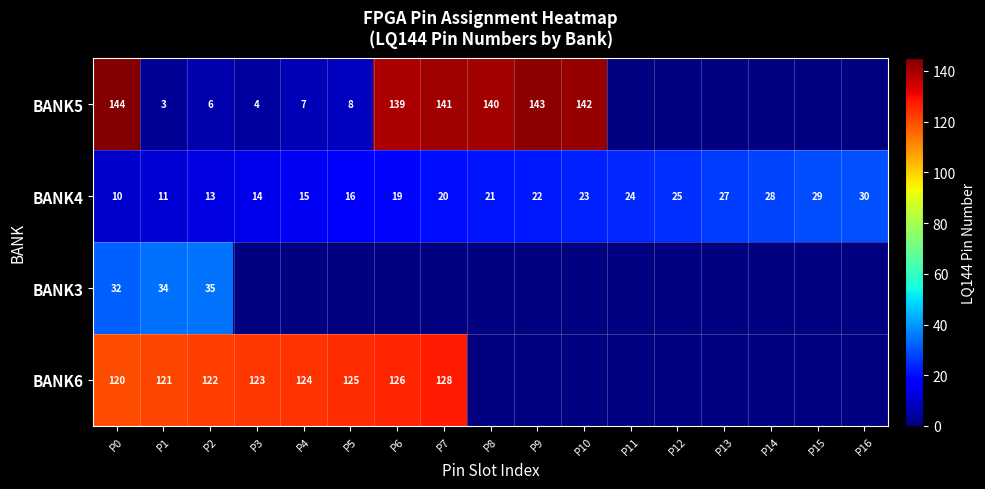

Which has a higher value, P1 or P16?

P16